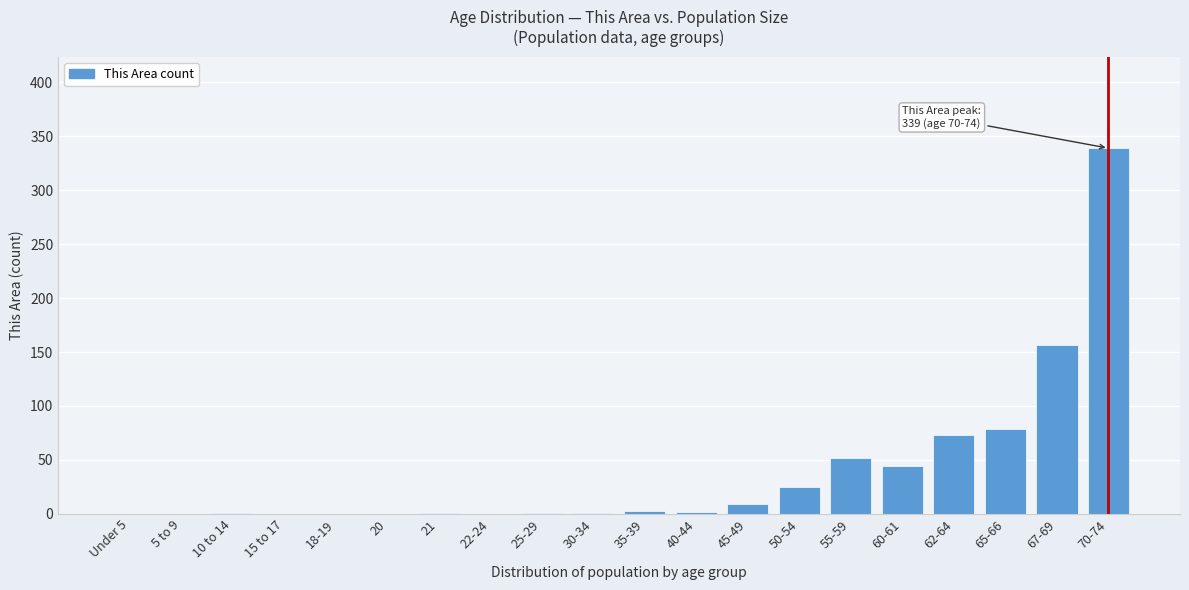

What is the change in value from 18-19 to 62-64?

+73